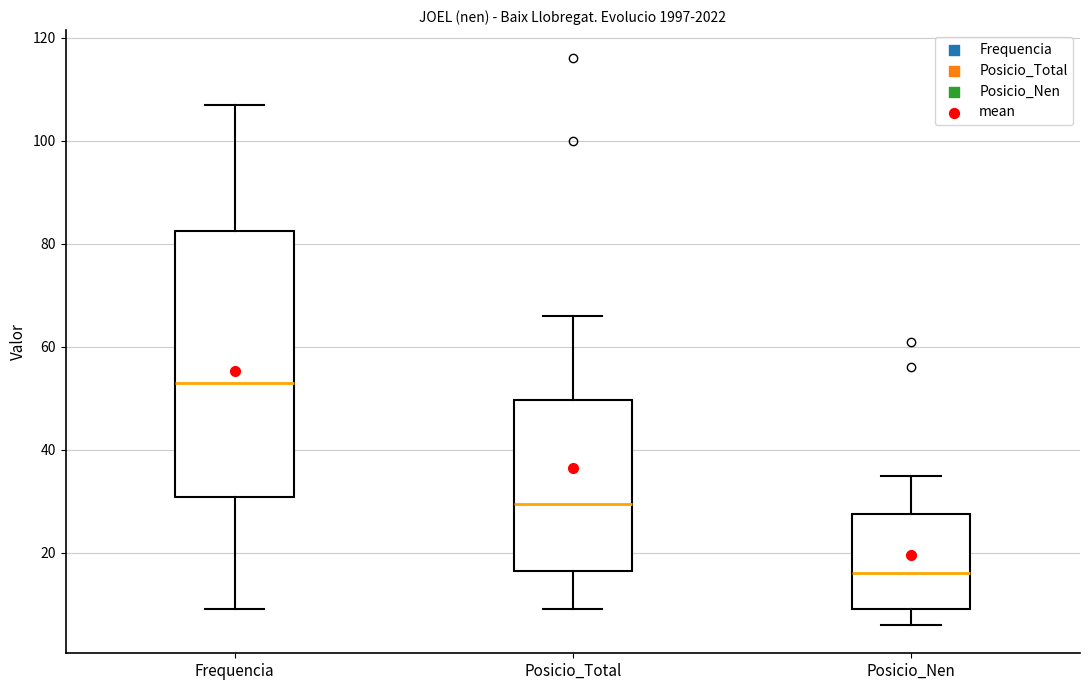

Reading left to right, transcribe this box plot: for each box, give where its median line is, the range the box spans, and where its two whiskers end, as read against the y-axis. The values are not printed on the chart, so give them approximately, as read against the axis.

Frequencia: median 54, box 30 to 82, whiskers 10 to 108
Posicio_Total: median 30, box 16 to 50, whiskers 10 to 66
Posicio_Nen: median 16, box 10 to 28, whiskers 6 to 36